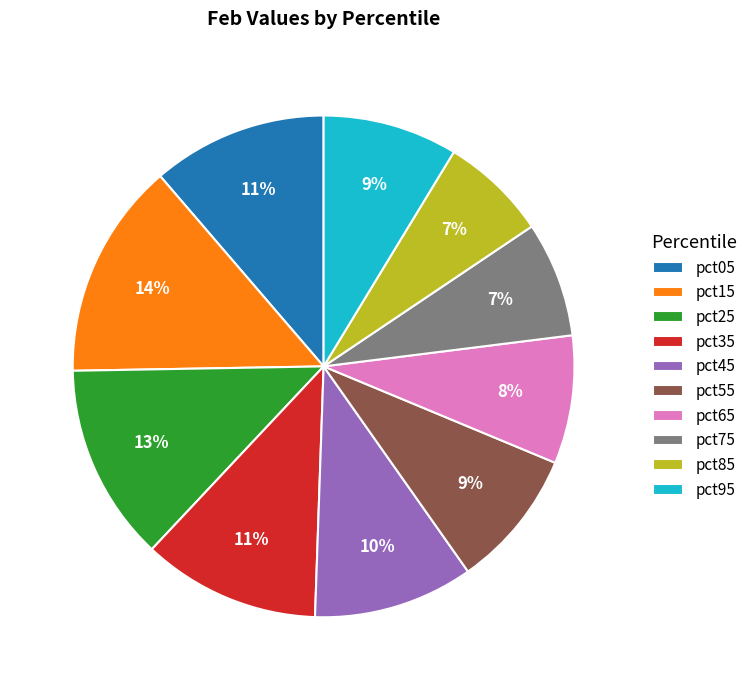

How many segments does this pie chart have?

10